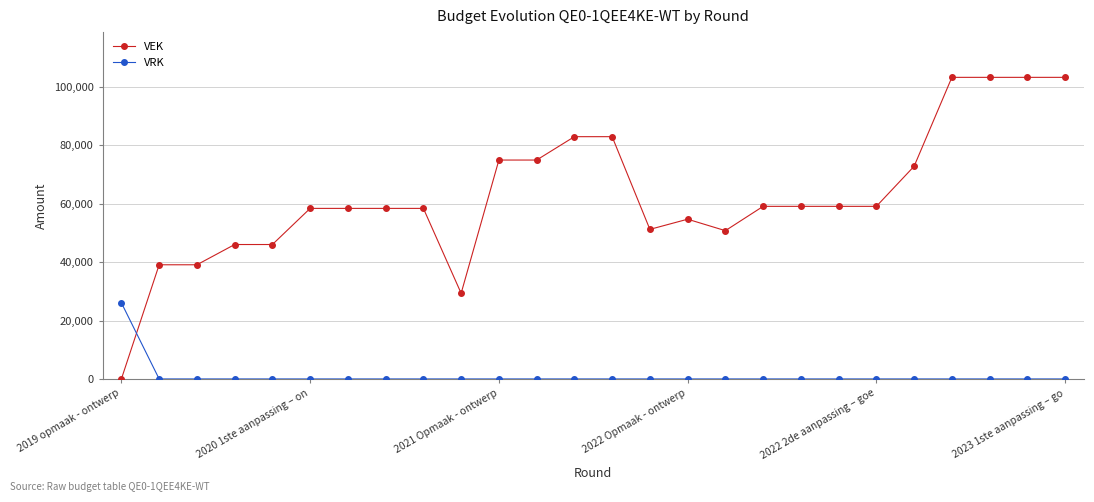

True or false: VEK and VRK intersect in this chart.

True